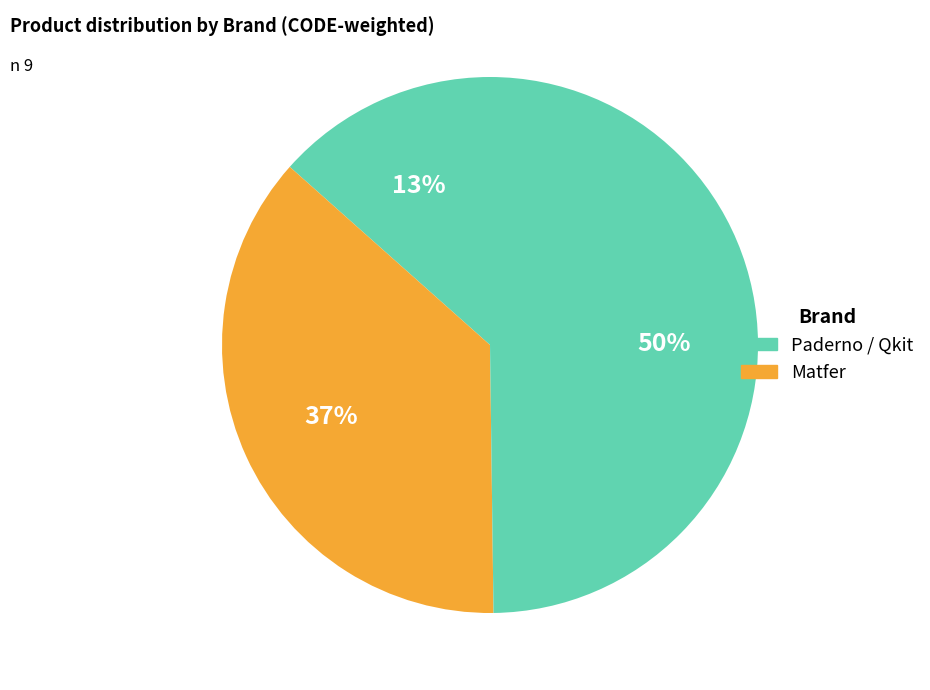

Is there any slice that represents more than half of the pie?

No